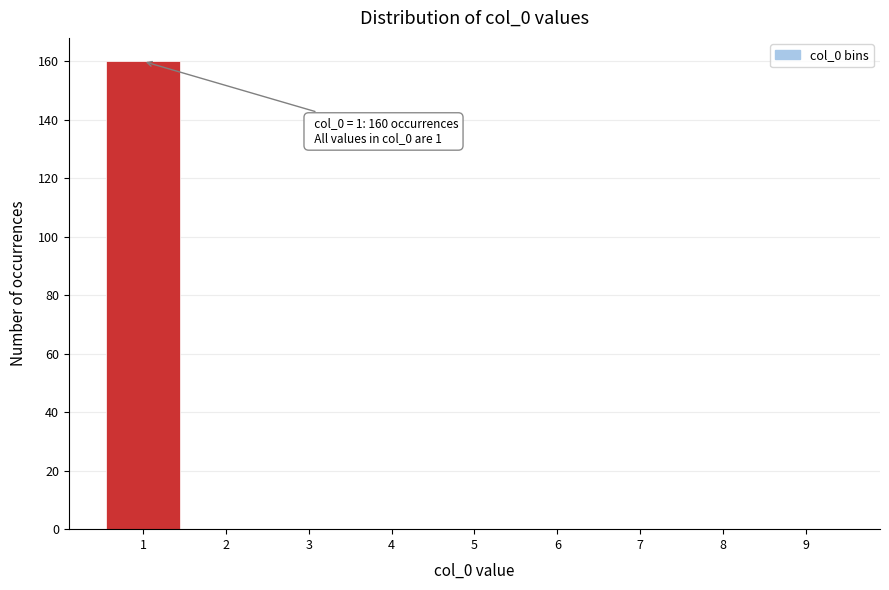

Over which range of the x-axis is the bar tallest?

0.5 to 1.5